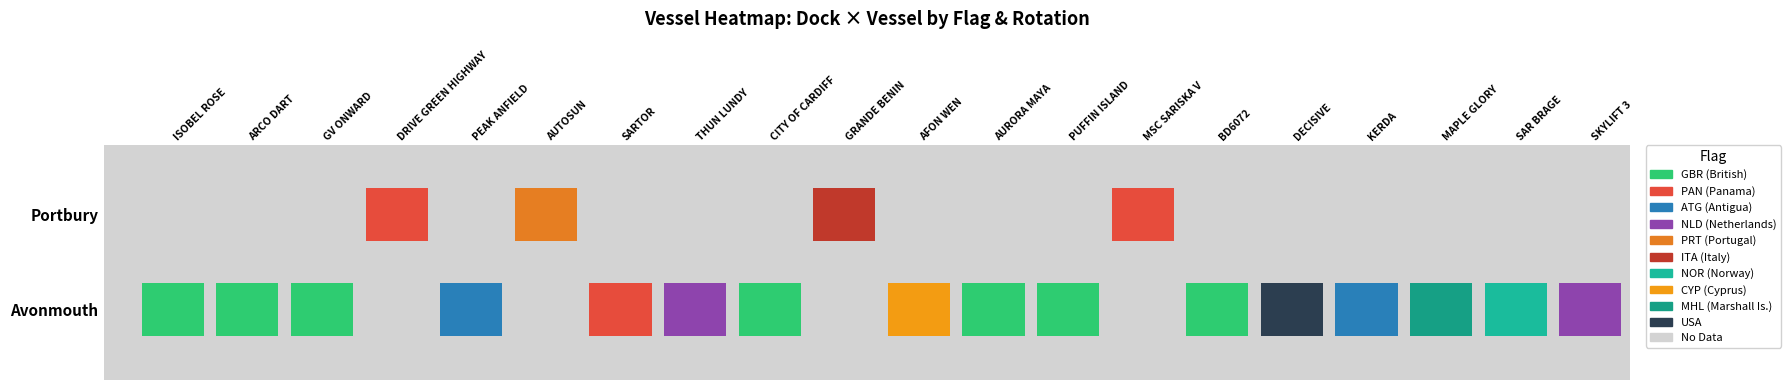

At which category is the sum across all series the highest?

SAR BRAGE